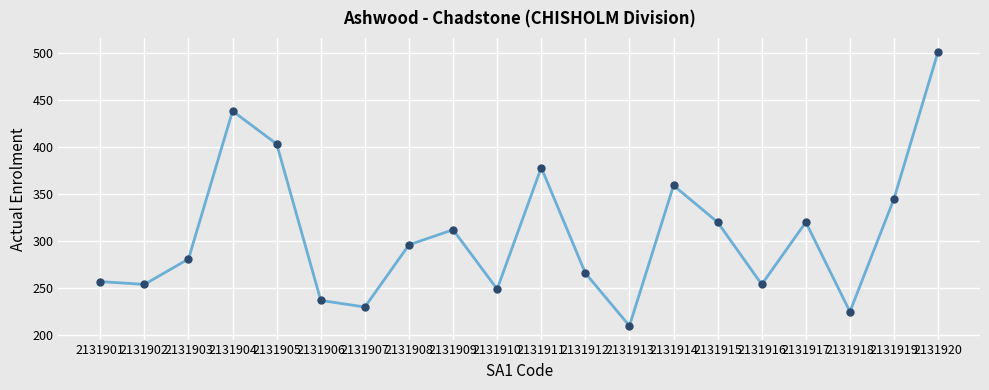

Reading right to left, what are all the values shown in this chart?

2131920=501	2131919=345	2131918=225	2131917=320	2131916=254	2131915=320	2131914=359	2131913=210	2131912=266	2131911=378	2131910=249	2131909=312	2131908=296	2131907=230	2131906=237	2131905=403	2131904=438	2131903=281	2131902=254	2131901=257